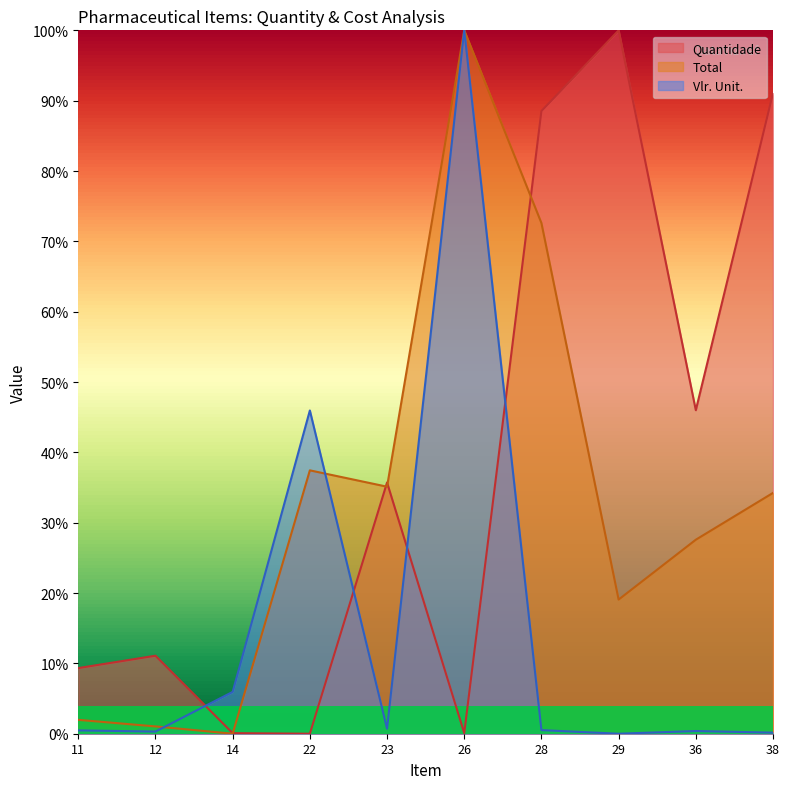

In Vlr. Unit., how many points are lower than both neighbors (excluding endpoints)?

3